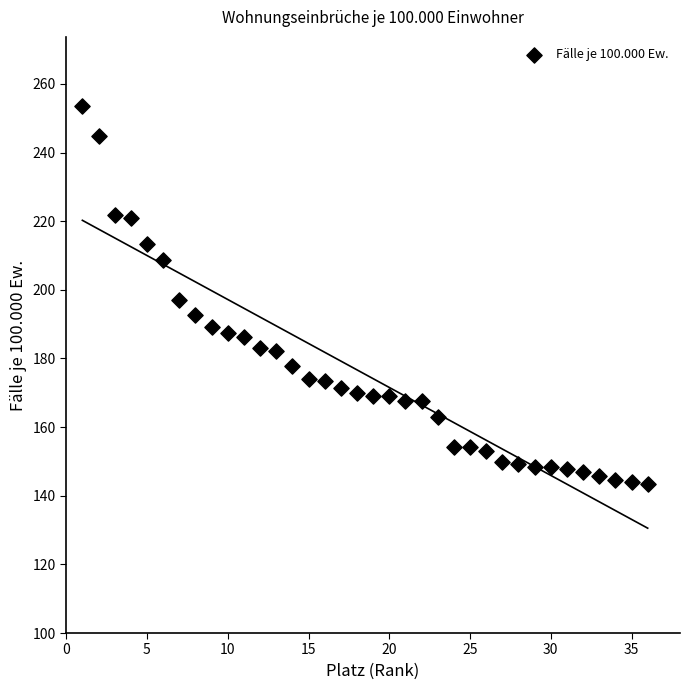

What is the range of Y values (max minus min)?

110.2